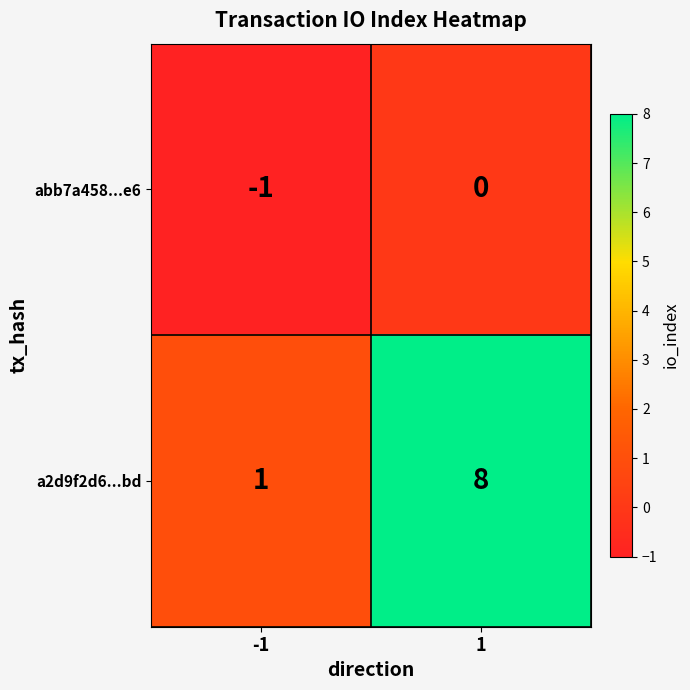

Which series has the largest range (max minus min)?

a2d9f2d6...bd